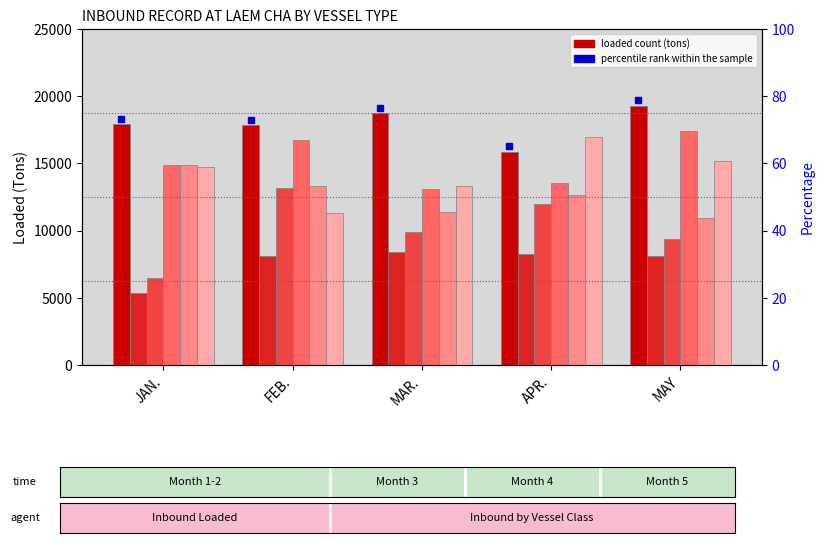

Reading left to right, extract all data points from this chart.

A0 INBOUND LOADED: JAN.=17896.5	FEB.=17864.2	MAR.=18730.2	APR.=15871.5	MAY=19299.0
A2 INBOUND LOADED: JAN.=5338.0	FEB.=8091.0	MAR.=8377.0	APR.=8271.0	MAY=8077.2
A3 INBOUND LOADED: JAN.=6440.0	FEB.=13185.0	MAR.=9900.0	APR.=11966.0	MAY=9345.0
B1 INBOUND LOADED: JAN.=14896.5	FEB.=16727.0	MAR.=13119.5	APR.=13518.2	MAY=17444.2
B2 INBOUND LOADED: JAN.=14886.0	FEB.=13326.5	MAR.=11387.5	APR.=12626.2	MAY=10951.2
B3 INBOUND LOADED: JAN.=14730.2	FEB.=11327.0	MAR.=13315.0	APR.=16957.8	MAY=15162.2